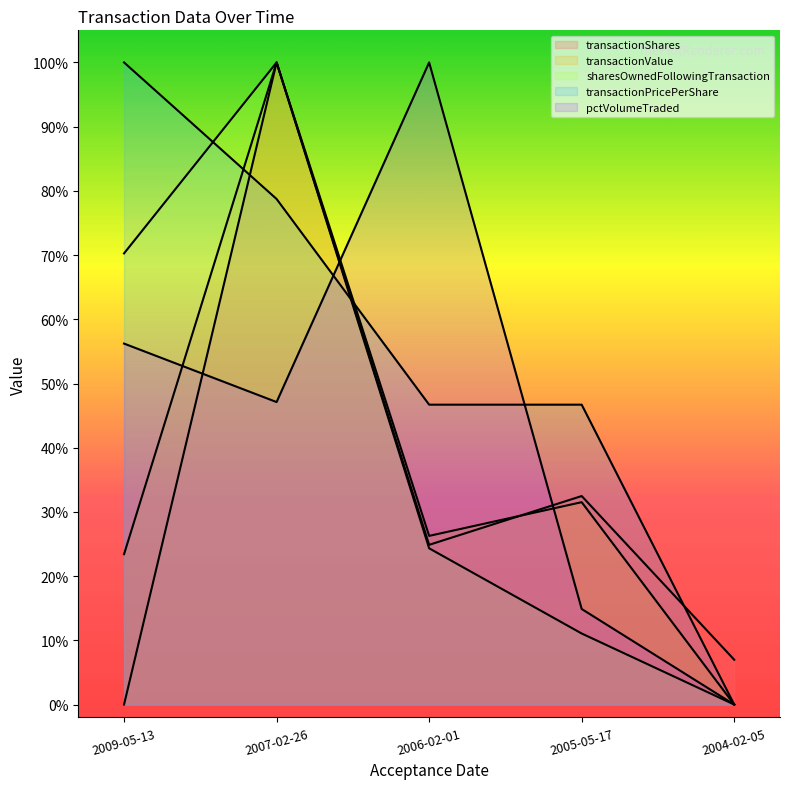

Reading left to right, what are all the values shown in this chart?

transactionShares: 0.0	1.0	0.2	0.3	0.1
transactionValue: 0.2	1.0	0.3	0.3	0.0
sharesOwnedFollowingTransaction: 0.7	1.0	0.2	0.1	0.0
transactionPricePerShare: 1.0	0.8	0.5	0.5	0.0
pctVolumeTraded: 0.6	0.5	1.0	0.1	0.0